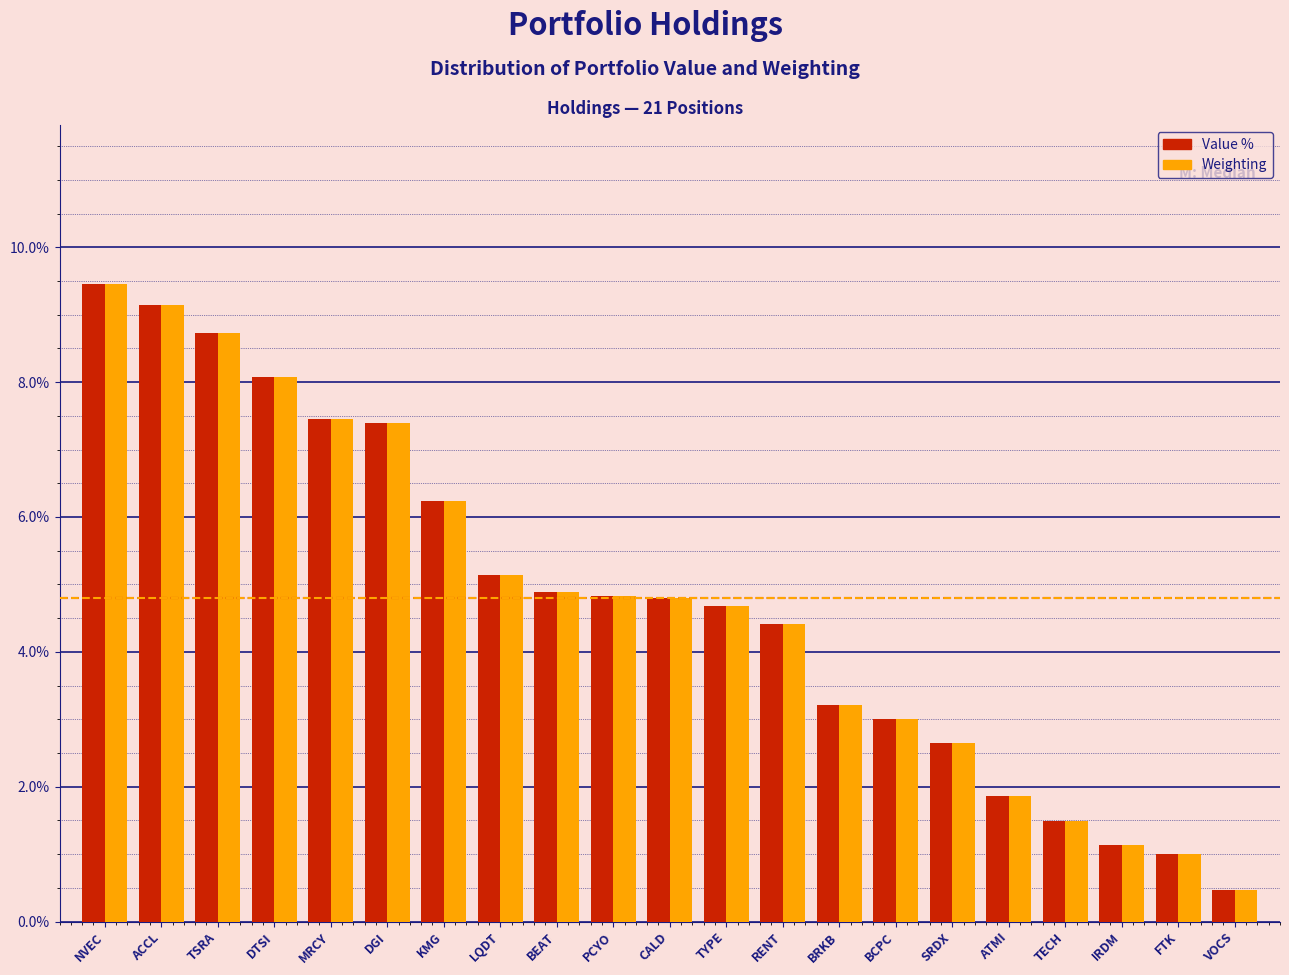

What is the minimum value for Value %?

0.5